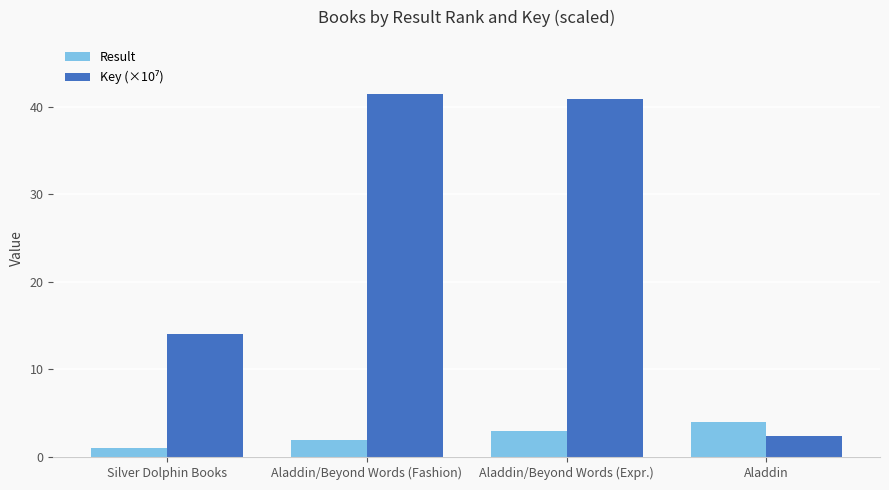

What is the average value of the Result series?

2.5